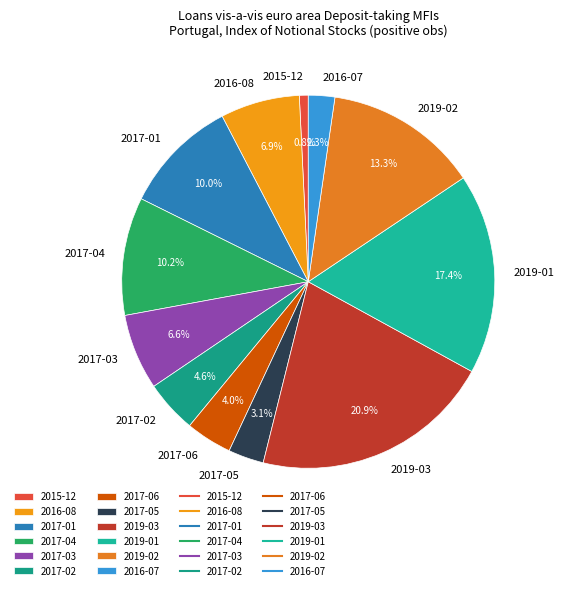

Which slice is the largest?

2019-03